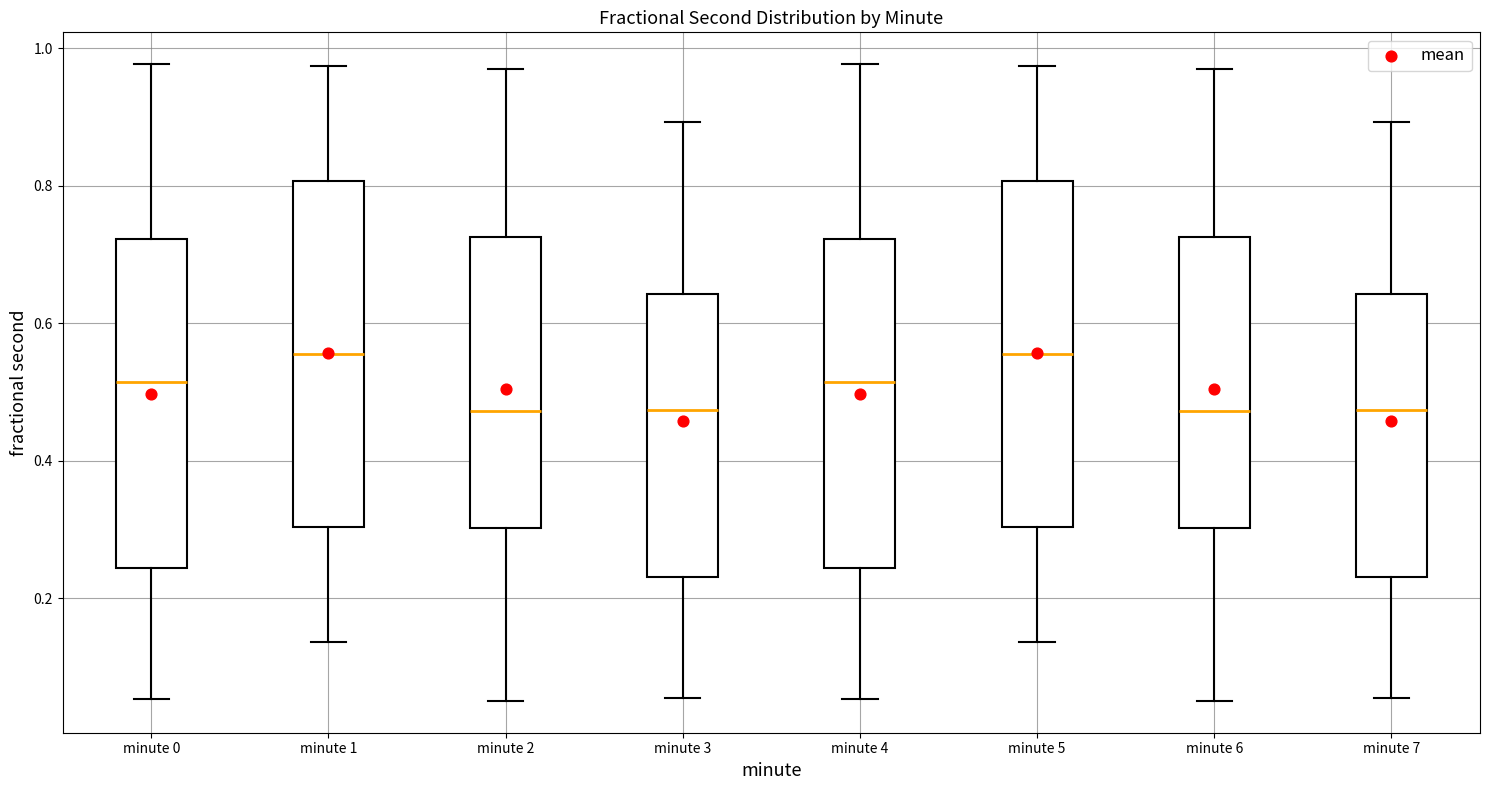

Reading left to right, transcribe this box plot: for each box, give where its median line is, the range the box spans, and where its two whiskers end, as read against the y-axis. The values are not printed on the chart, so give them approximately, as read against the axis.

minute 0: median 0.52, box 0.24 to 0.72, whiskers 0.06 to 0.98
minute 1: median 0.56, box 0.30 to 0.80, whiskers 0.14 to 0.98
minute 2: median 0.48, box 0.30 to 0.72, whiskers 0.06 to 0.96
minute 3: median 0.48, box 0.24 to 0.64, whiskers 0.06 to 0.90
minute 4: median 0.52, box 0.24 to 0.72, whiskers 0.06 to 0.98
minute 5: median 0.56, box 0.30 to 0.80, whiskers 0.14 to 0.98
minute 6: median 0.48, box 0.30 to 0.72, whiskers 0.06 to 0.96
minute 7: median 0.48, box 0.24 to 0.64, whiskers 0.06 to 0.90